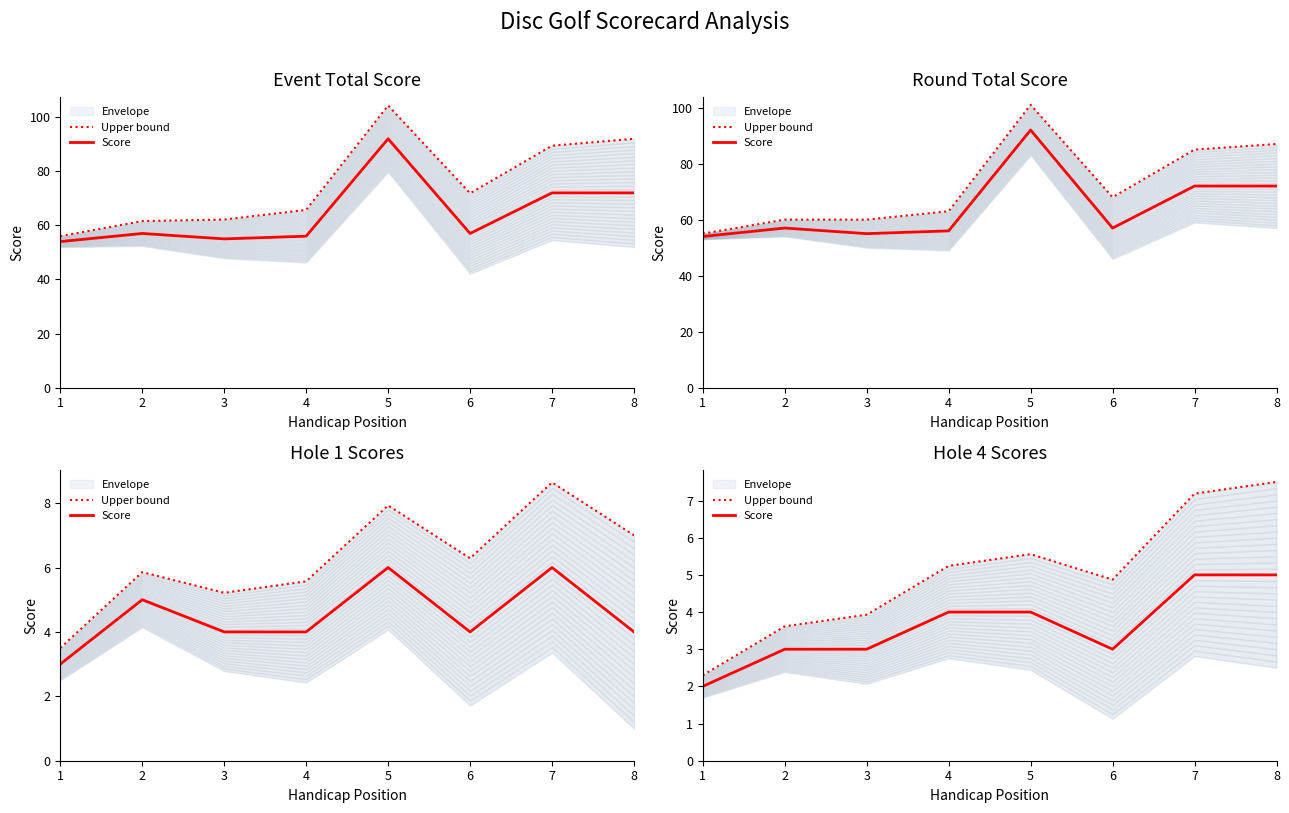

What is the sum of all Score values?

29.0